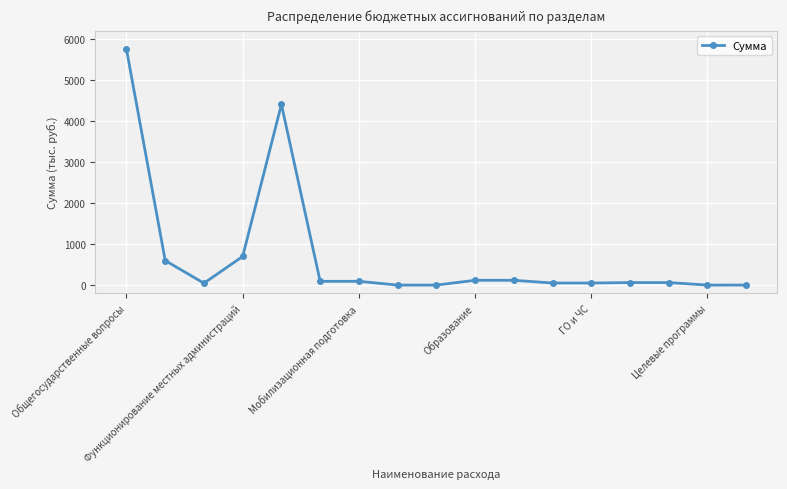

What is the difference between the second highest and minimum values?

4406.3